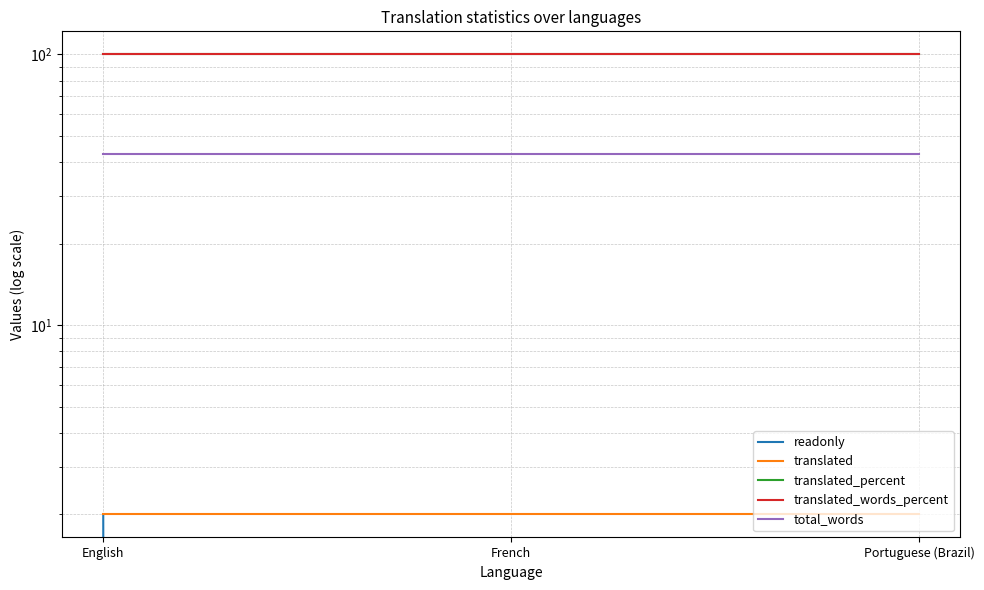

What is the total value across all series at English?

247